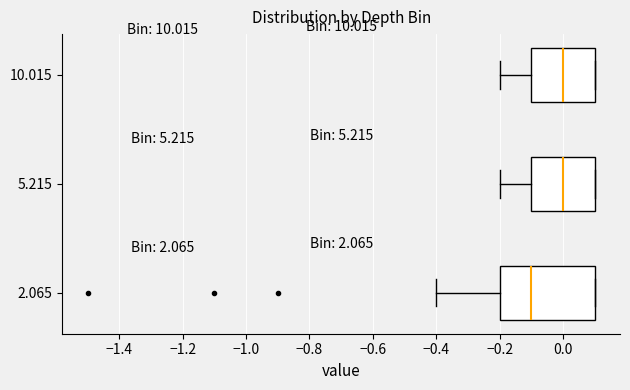

Reading bottom to top, read every box against the x-axis: the position of its median line, the range the box covers, and the ends of its whiskers. The values are not printed on the chart, so give them approximately, as read against the axis.

2.065: median -0.1, box -0.2 to 0.1, whiskers -0.4 to 0.1
5.215: median 0.0, box -0.1 to 0.1, whiskers -0.2 to 0.1
10.015: median 0.0, box -0.1 to 0.1, whiskers -0.2 to 0.1